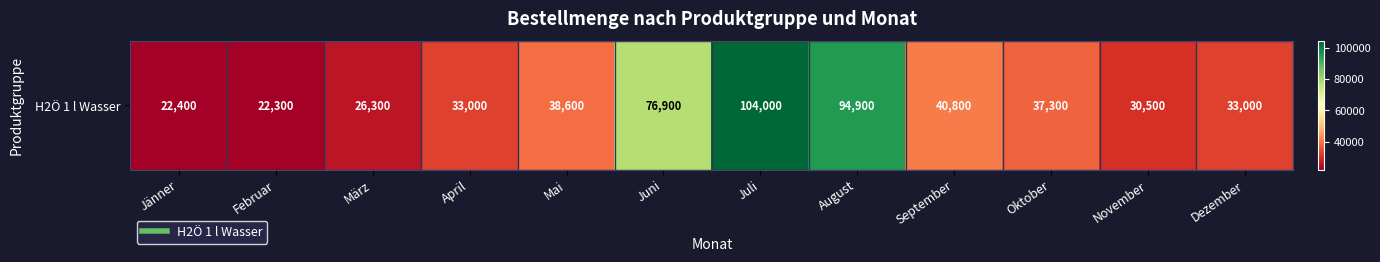

What is the change in value from Juli to November?

-73500